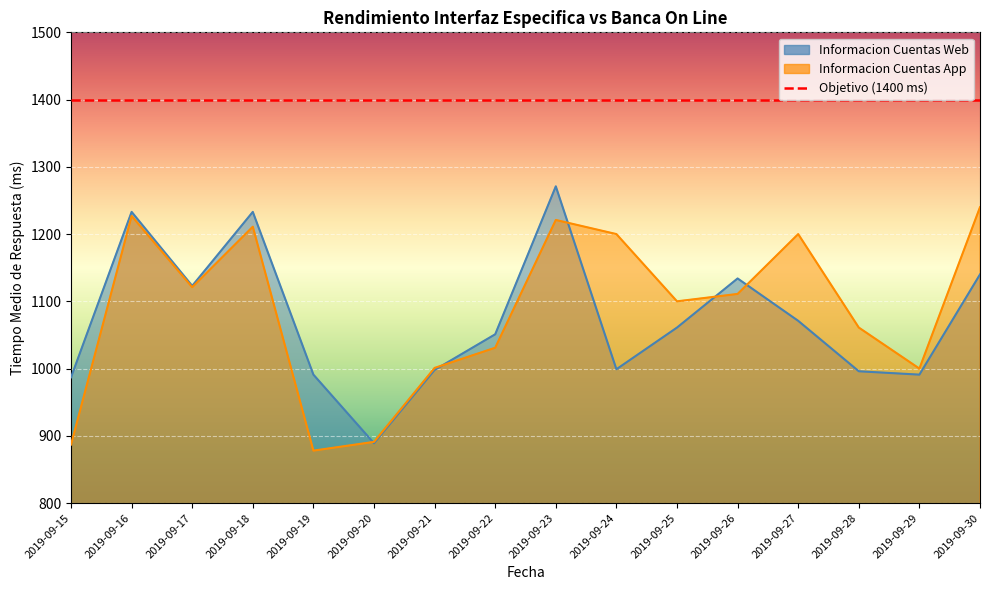

Is it true that Informacion Cuentas Web equals 998 at 2019-09-21?

True